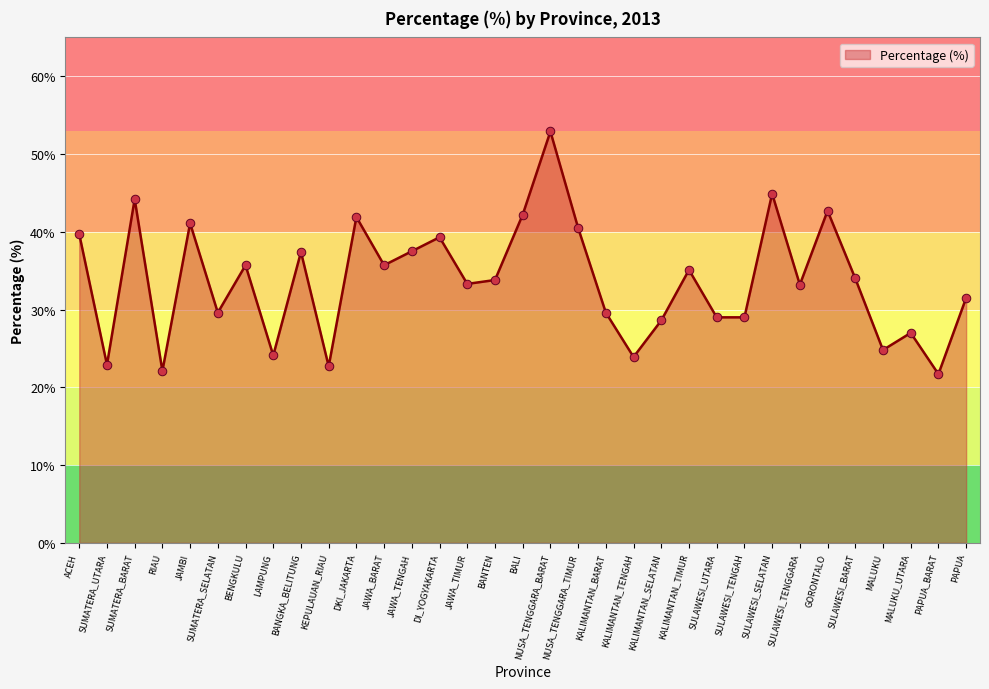

Between RIAU and JAWA_TIMUR, which is larger?

JAWA_TIMUR